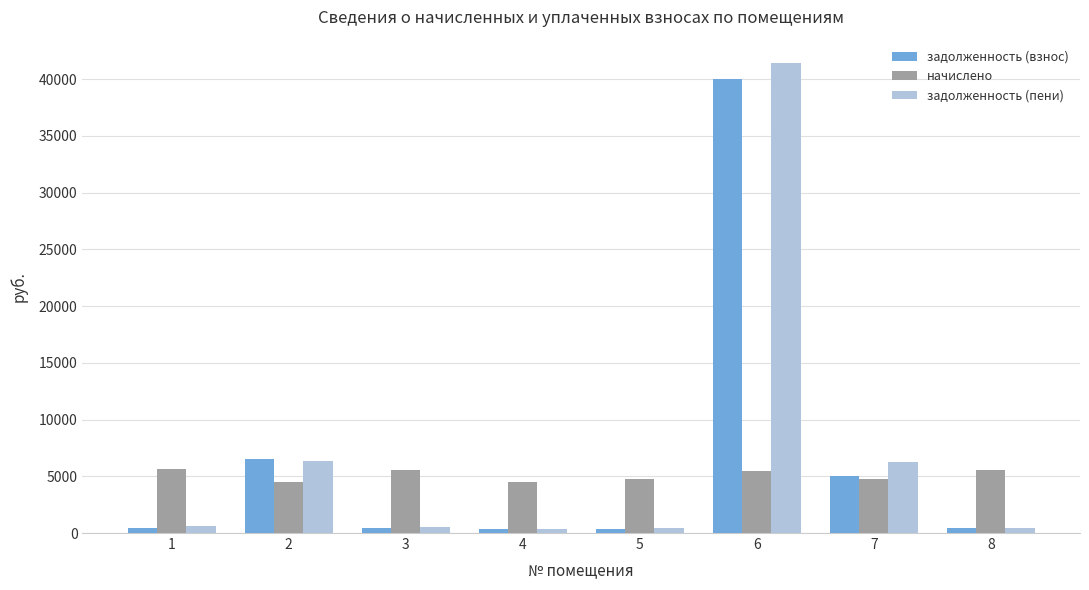

What is the spread (max minus min) of values at 8?

5115.1